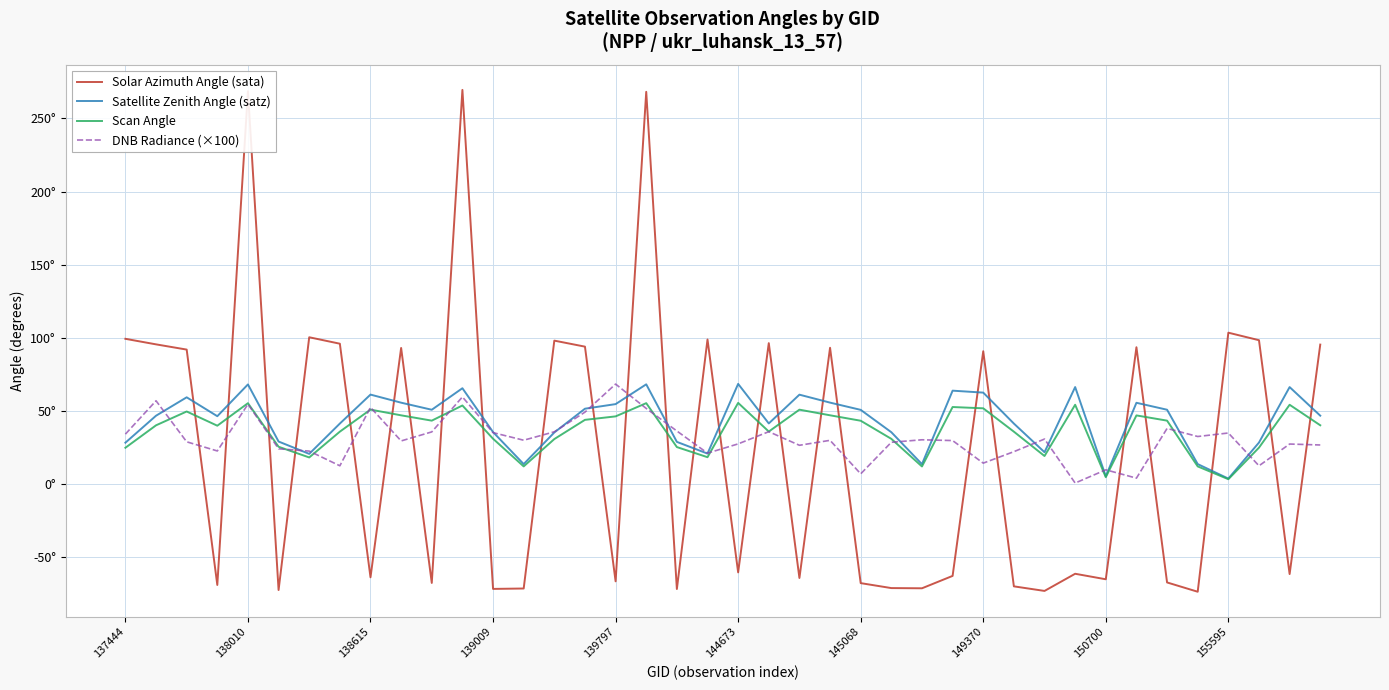

At how many categories does at least one series exceed 14?

39